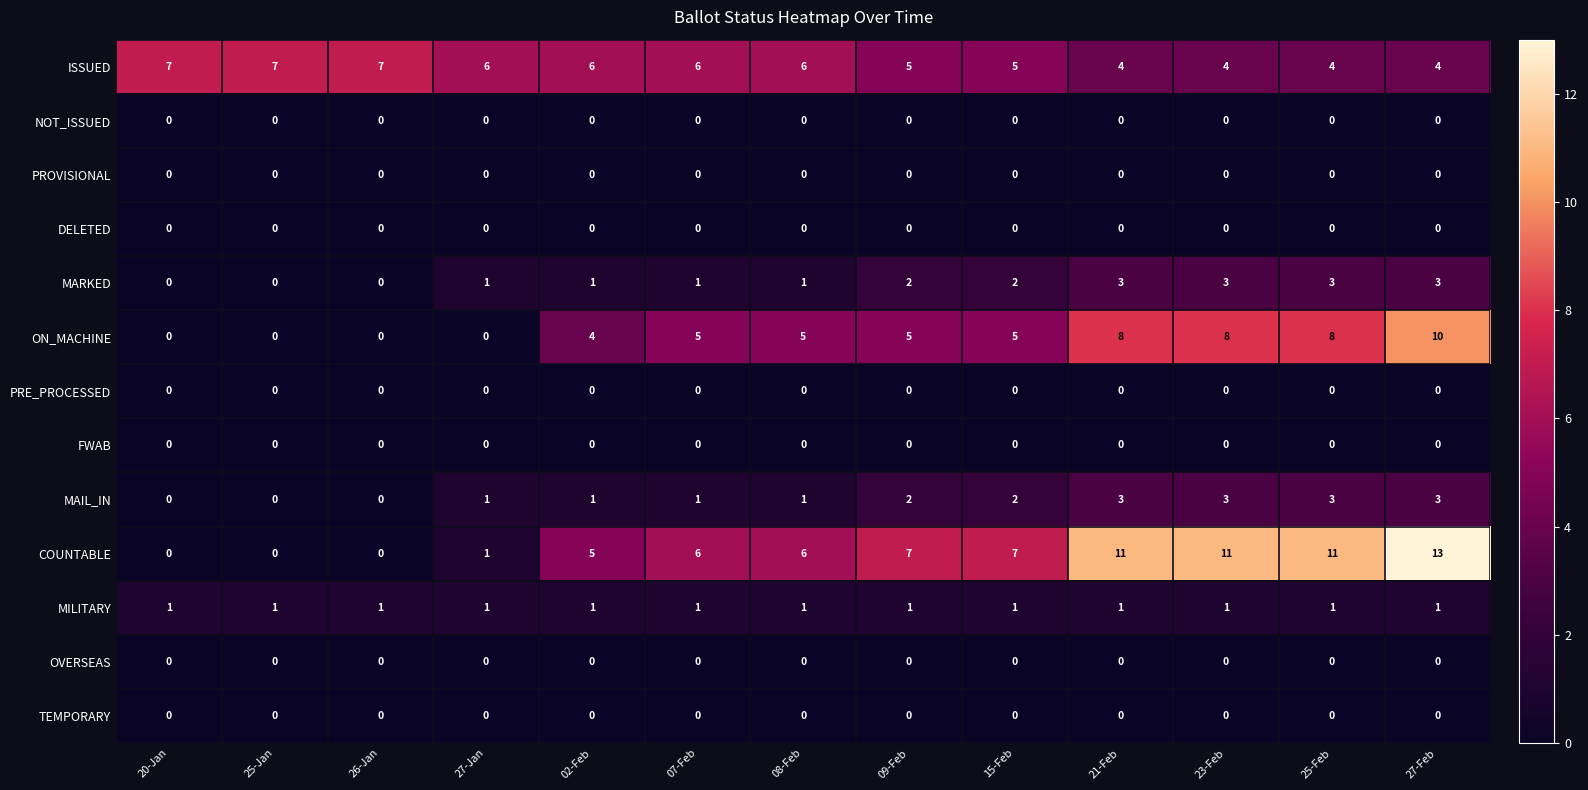

The value of ON_MACHINE at 09-Feb is 3. True or false?

False